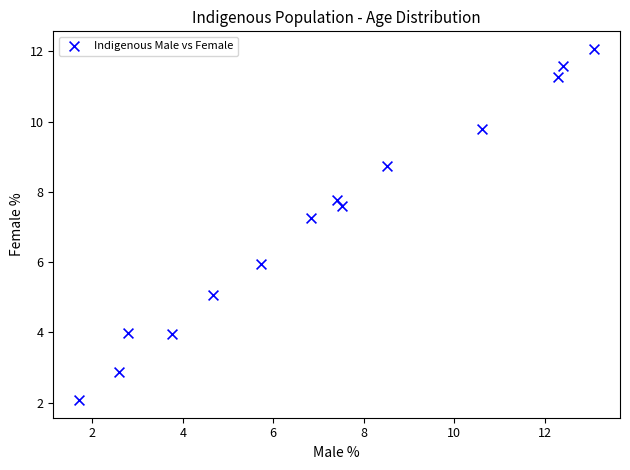

What Y value in the scatter plot is closest to 7?

7.3